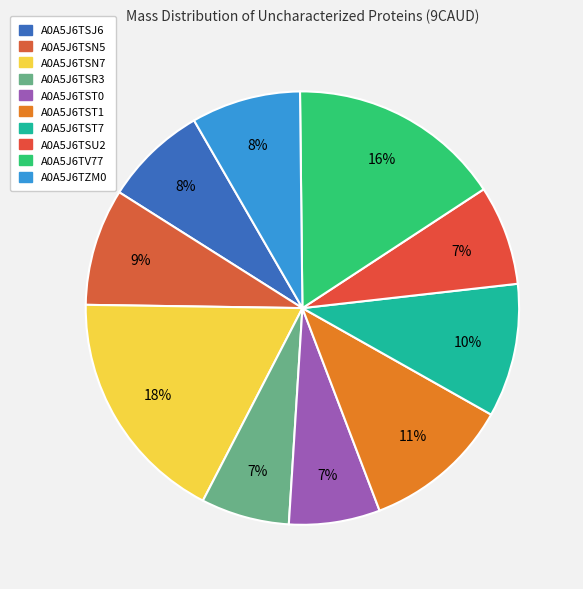

Which has a higher value, A0A5J6TSJ6 or A0A5J6TST1?

A0A5J6TST1